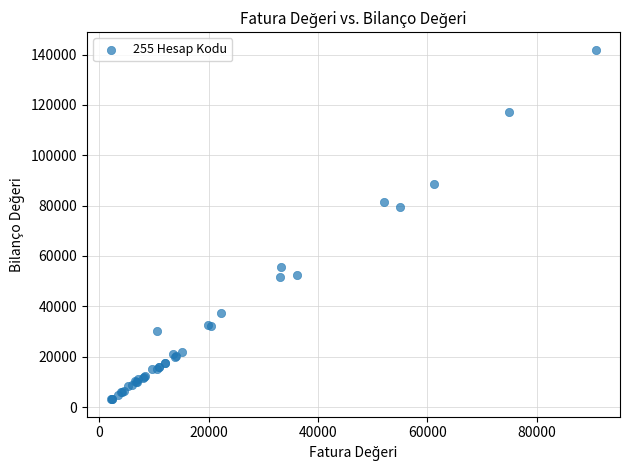

What Y value in the scatter plot is closest to 72532?

79634.2